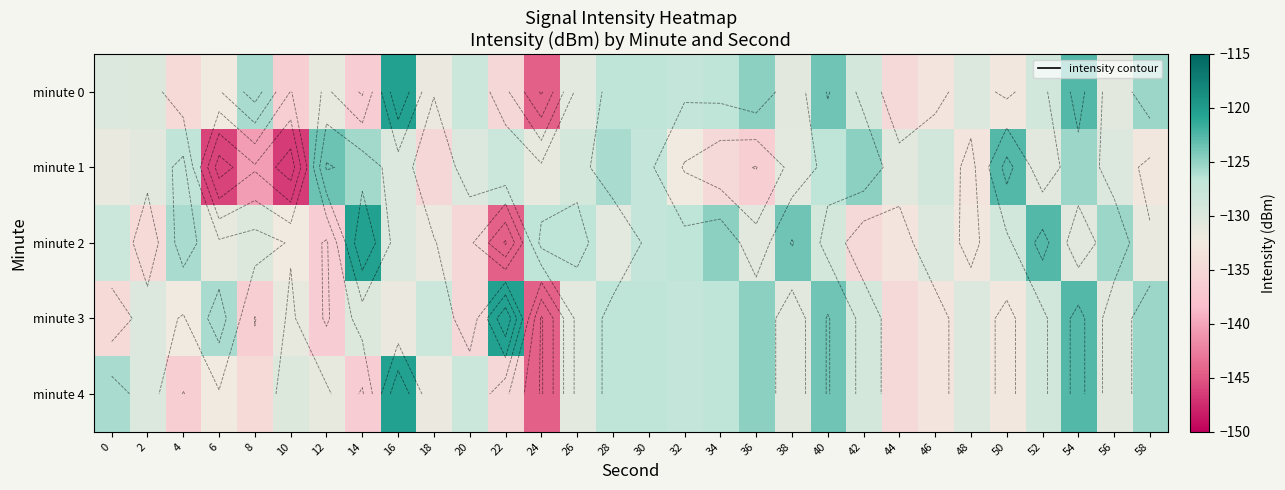

Read the minute 1 value at 34.

-134.9